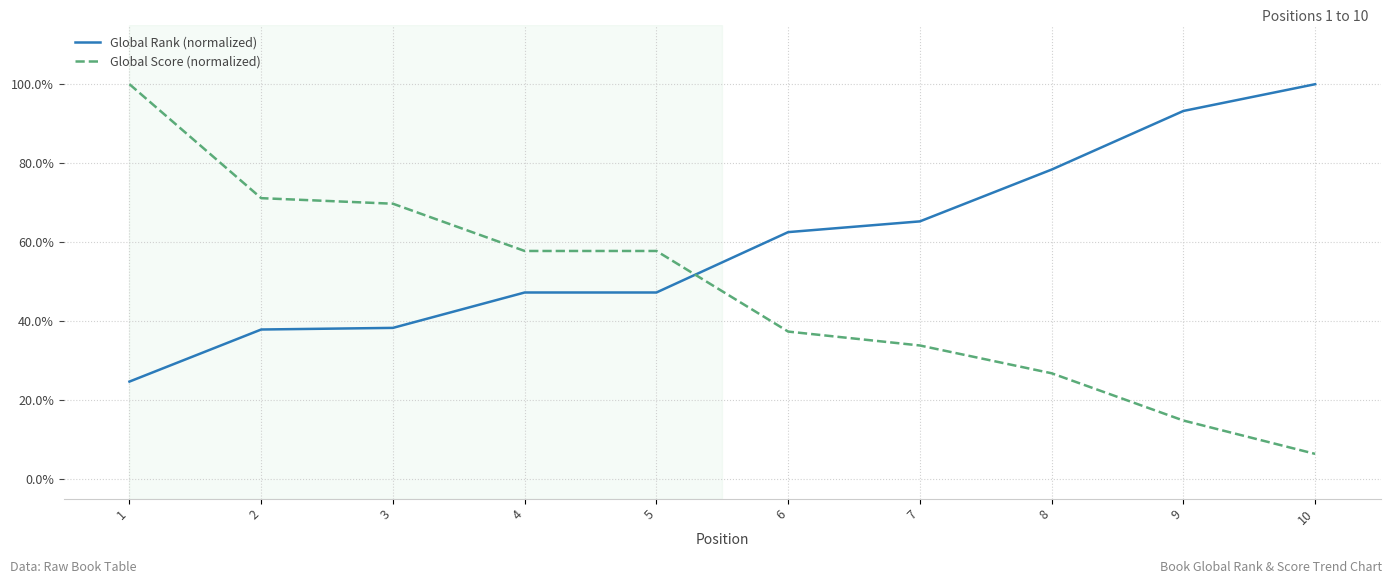

What is the difference between the Global Score (normalized) values at 1 and 5?

0.4